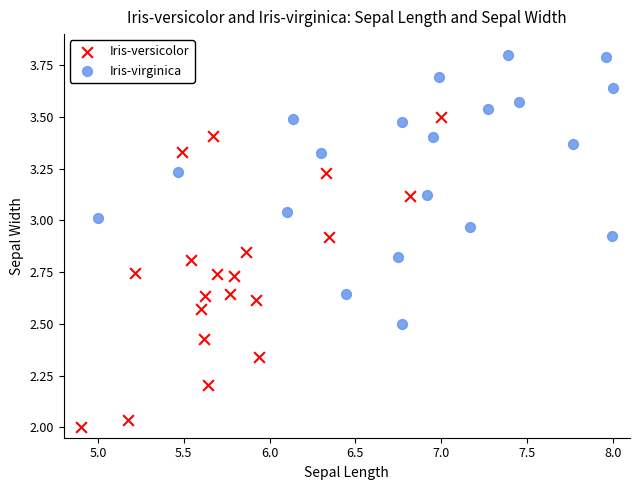

Which series has the widest spread of Y values?

Iris-versicolor